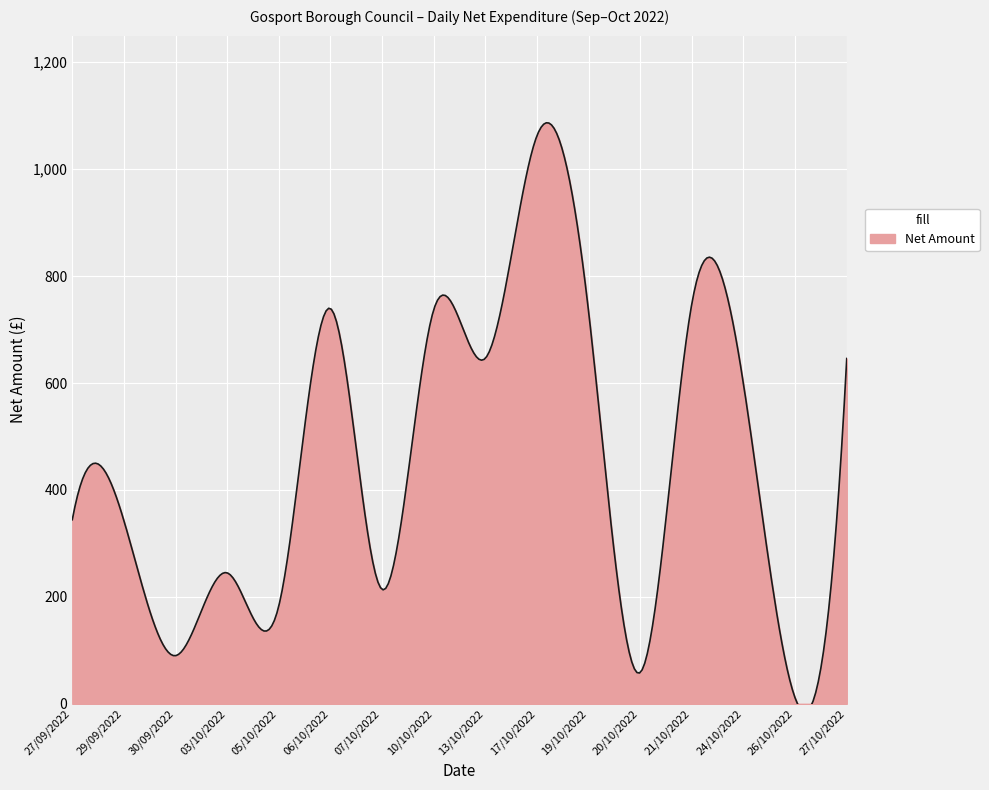

True or false: there are more than 1 points higher than both neighbors.

True